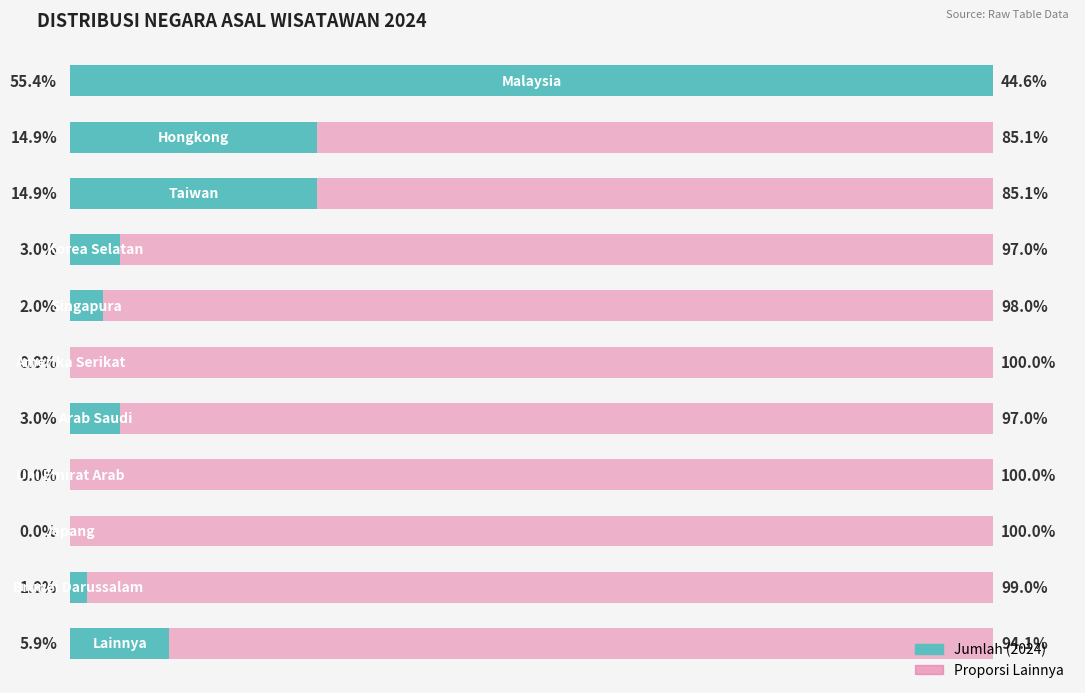

What is the value of the 1st bar from the left?

55.4